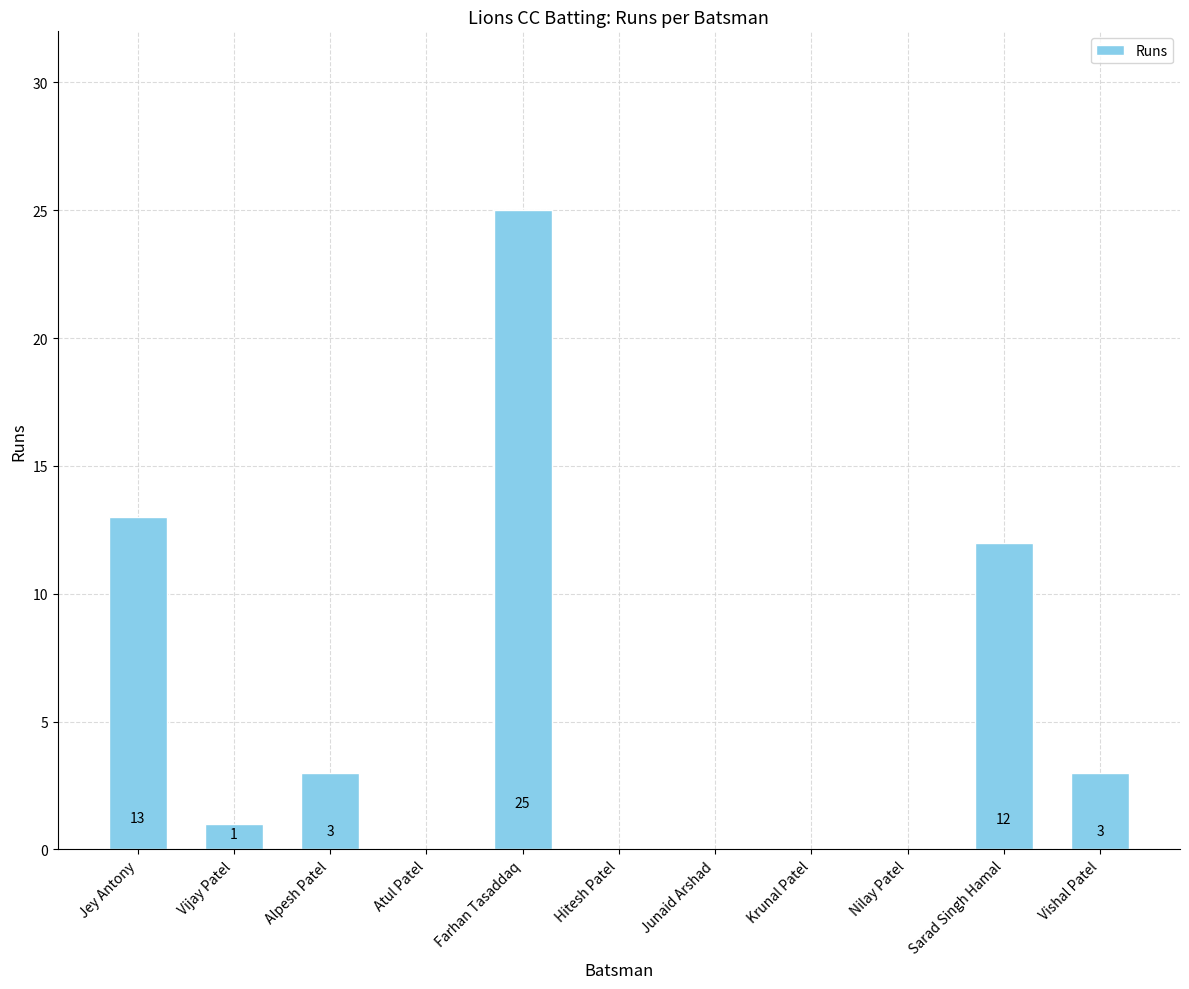

Is it true that the value at Sarad Singh Hamal is 8?

False